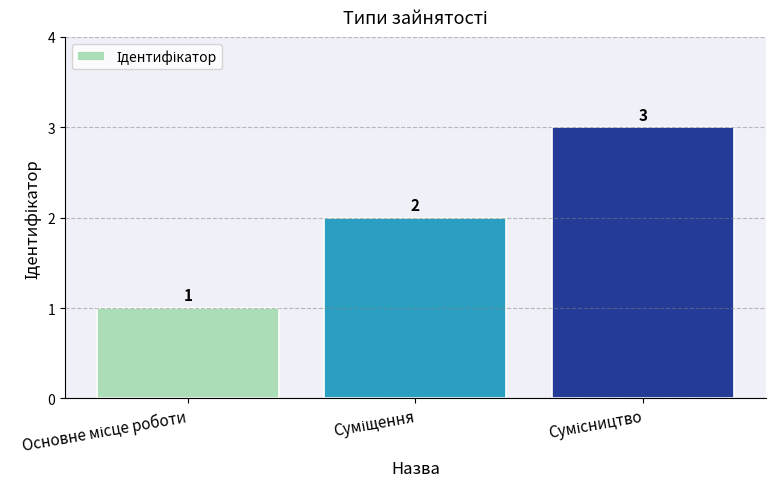

Does the chart contain stacked bars?

No